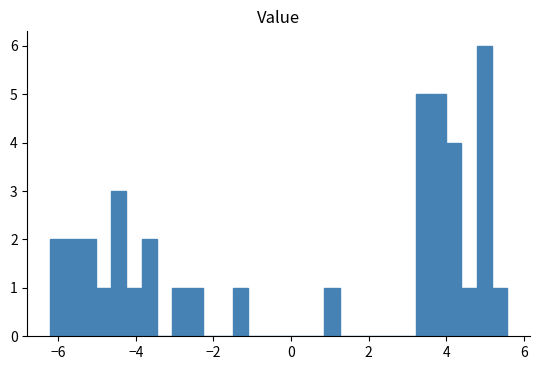

Read against the x-axis, roughly where is the centre of the tallest bar?

5.0